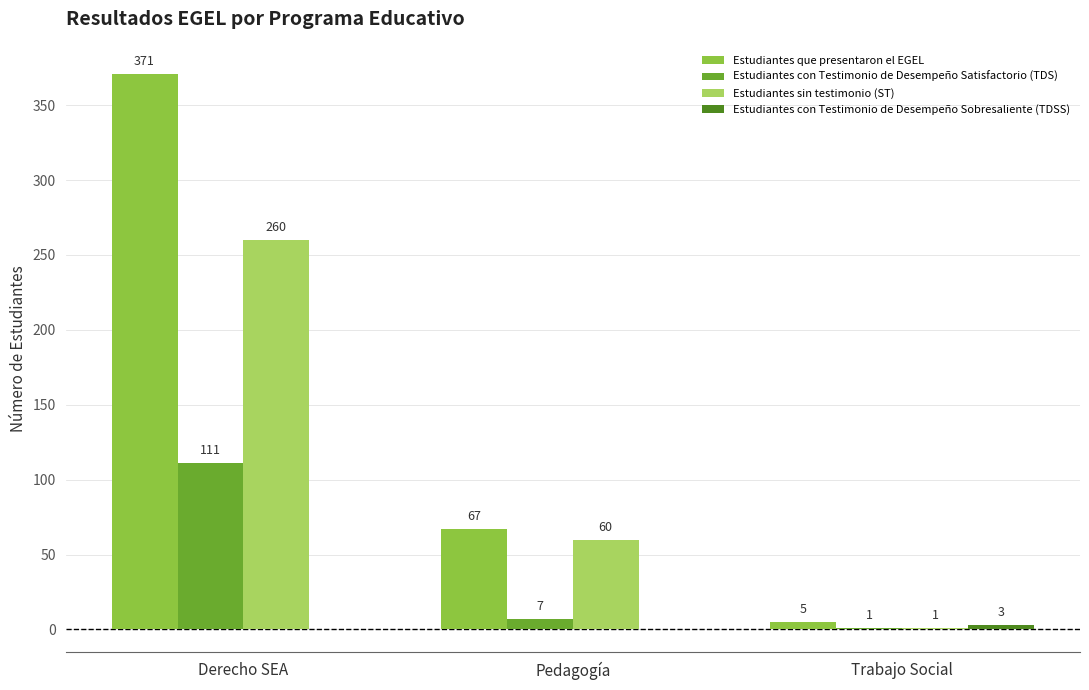

Which series has the largest total across all categories?

Estudiantes que presentaron el EGEL